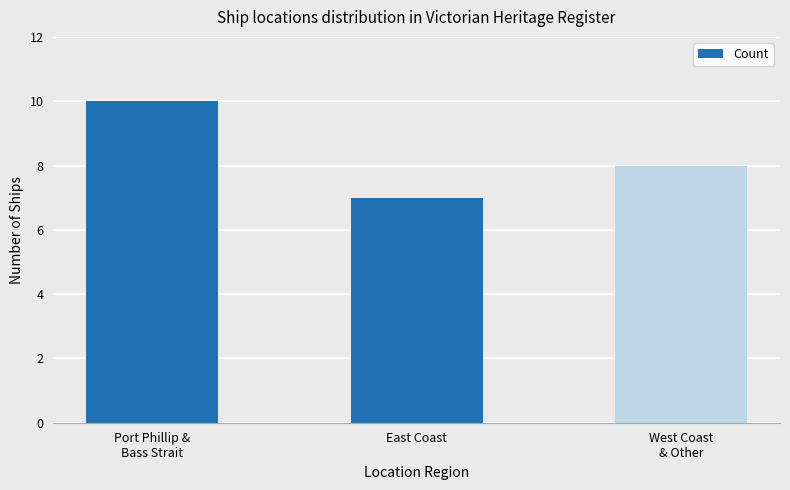

Reading right to left, extract all data points from this chart.

West Coast
& Other=8	East Coast=7	Port Phillip &
Bass Strait=10